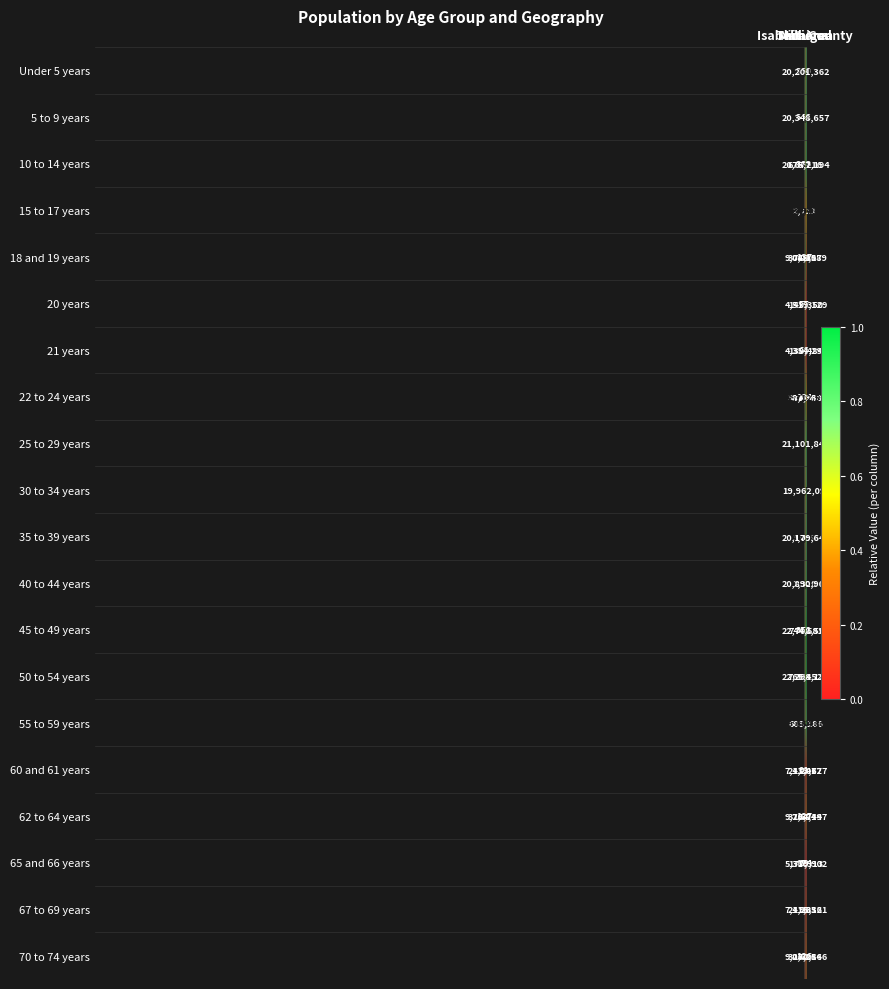

Rank the series by their maximum value, from lowest to highest.

21 years, 20 years, 65 and 66 years, 60 and 61 years, 67 to 69 years, 18 and 19 years, 70 to 74 years, 62 to 64 years, 22 to 24 years, 15 to 17 years, 55 to 59 years, 30 to 34 years, 35 to 39 years, Under 5 years, 5 to 9 years, 10 to 14 years, 40 to 44 years, 25 to 29 years, 50 to 54 years, 45 to 49 years